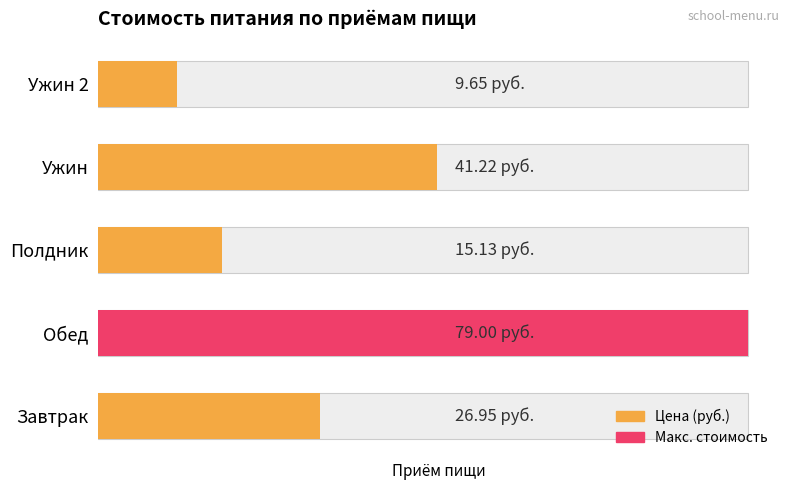

The value at Полдник is 24.8. True or false?

False